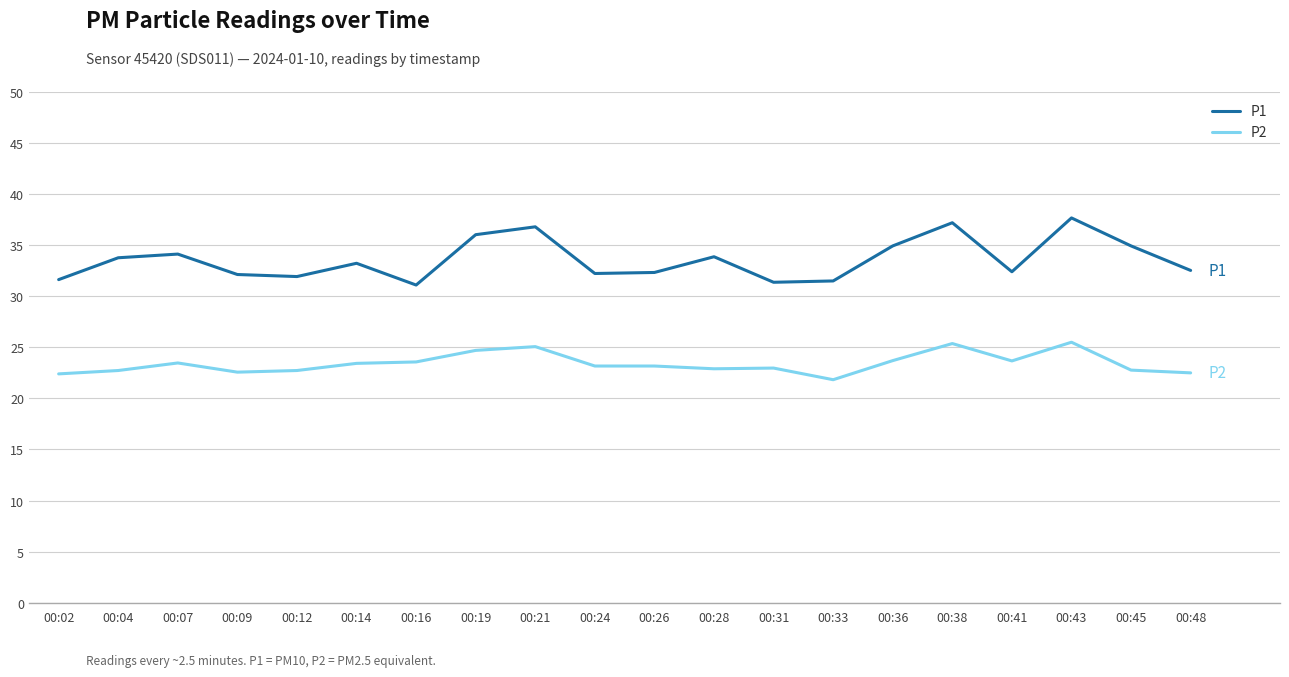

True or false: P1 and P2 cross at least once.

False